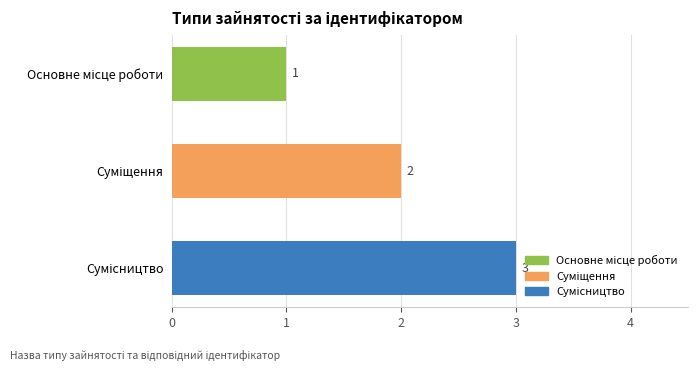

How many values are between 1 and 3?

3